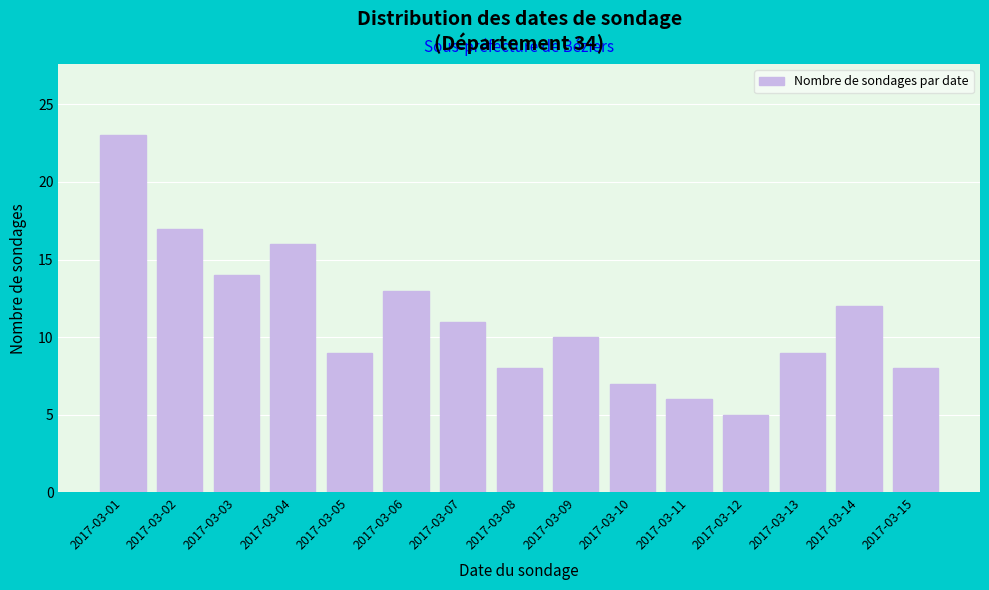

Reading right to left, list all the values displayed in this chart.

2017-03-15=8	2017-03-14=12	2017-03-13=9	2017-03-12=5	2017-03-11=6	2017-03-10=7	2017-03-09=10	2017-03-08=8	2017-03-07=11	2017-03-06=13	2017-03-05=9	2017-03-04=16	2017-03-03=14	2017-03-02=17	2017-03-01=23